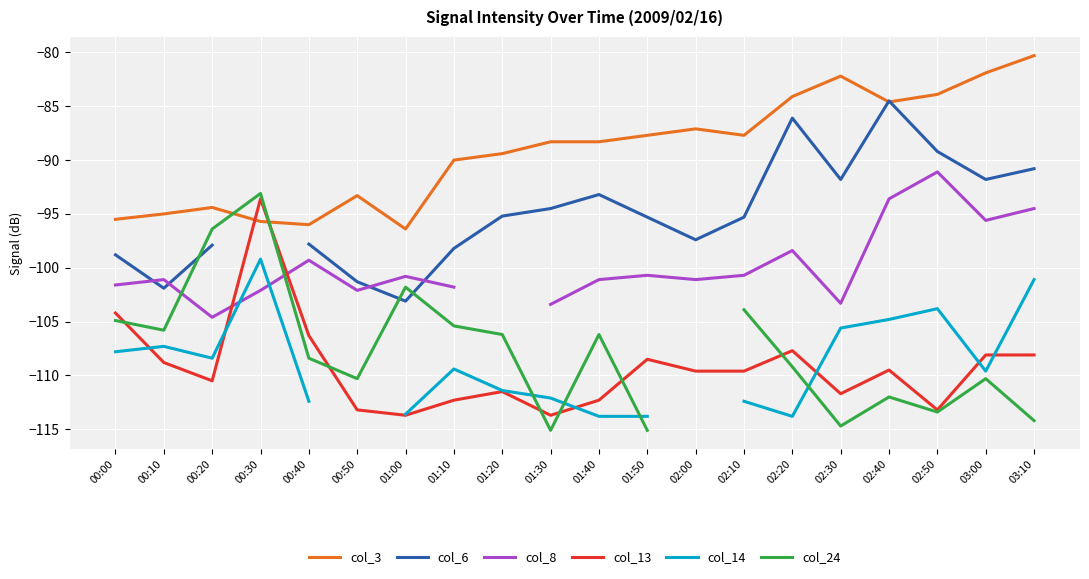

Count the number of categories in the chart.

20